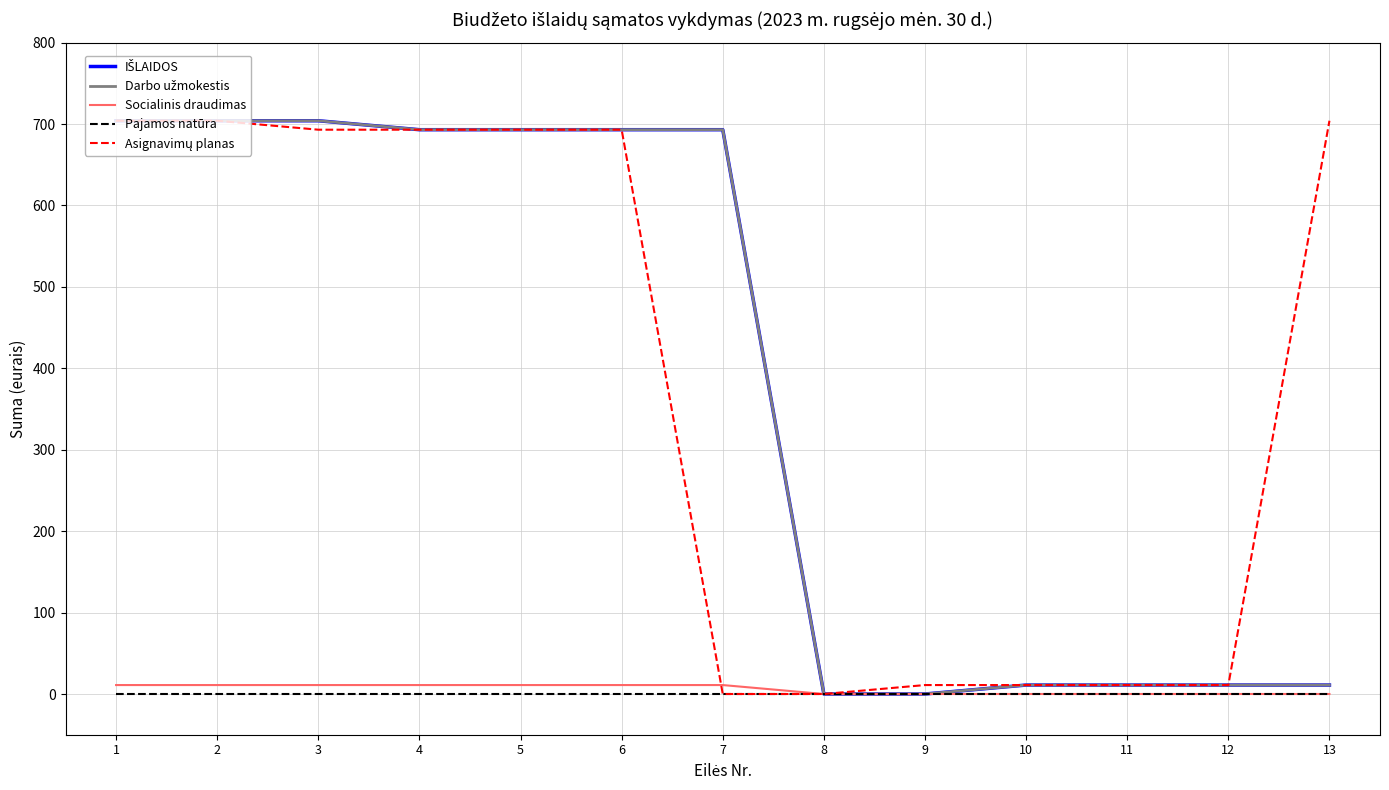

Does the chart have visible grid lines?

Yes